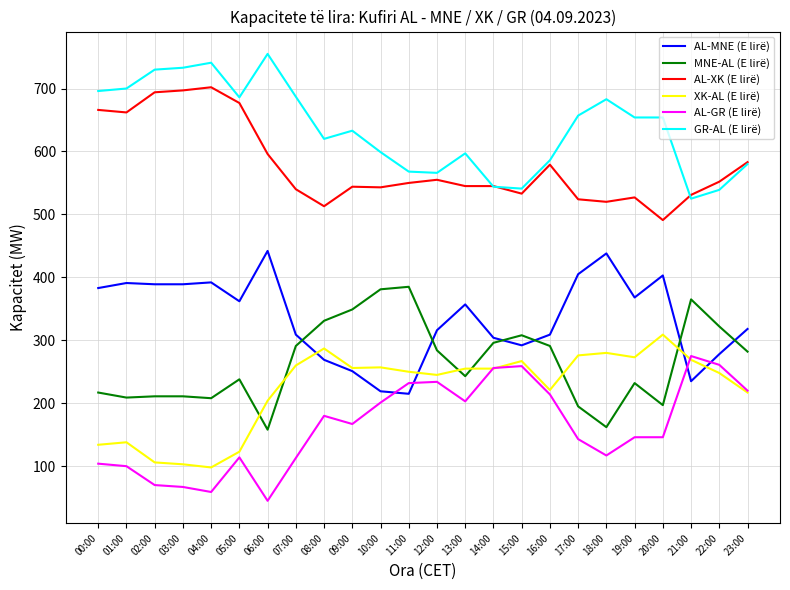

What is the sum of all GR-AL (E lirë) values?

15274